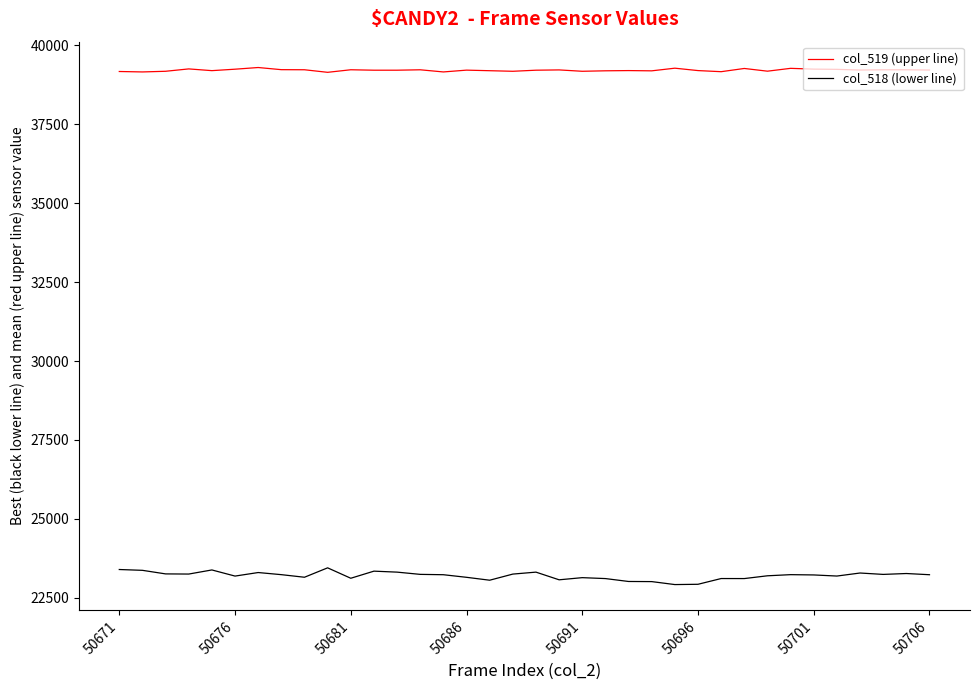

Which series has the largest range (max minus min)?

col_518 (lower line)